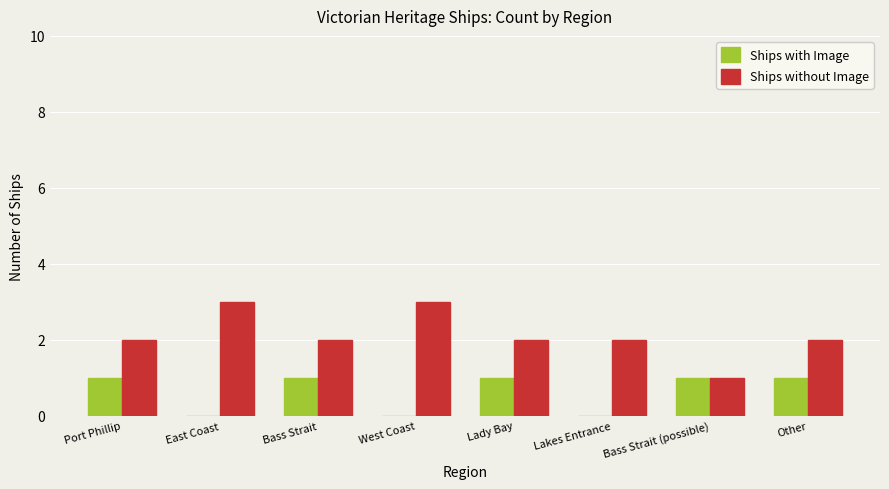

Reading left to right, transcribe all the data shown in this chart.

Ships with Image: Port Phillip=1	East Coast=0	Bass Strait=1	West Coast=0	Lady Bay=1	Lakes Entrance=0	Bass Strait (possible)=1	Other=1
Ships without Image: Port Phillip=2	East Coast=3	Bass Strait=2	West Coast=3	Lady Bay=2	Lakes Entrance=2	Bass Strait (possible)=1	Other=2